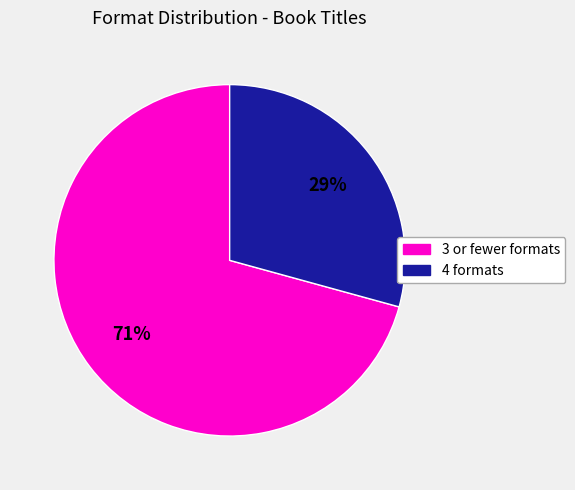

Count the number of slices in the pie.

2